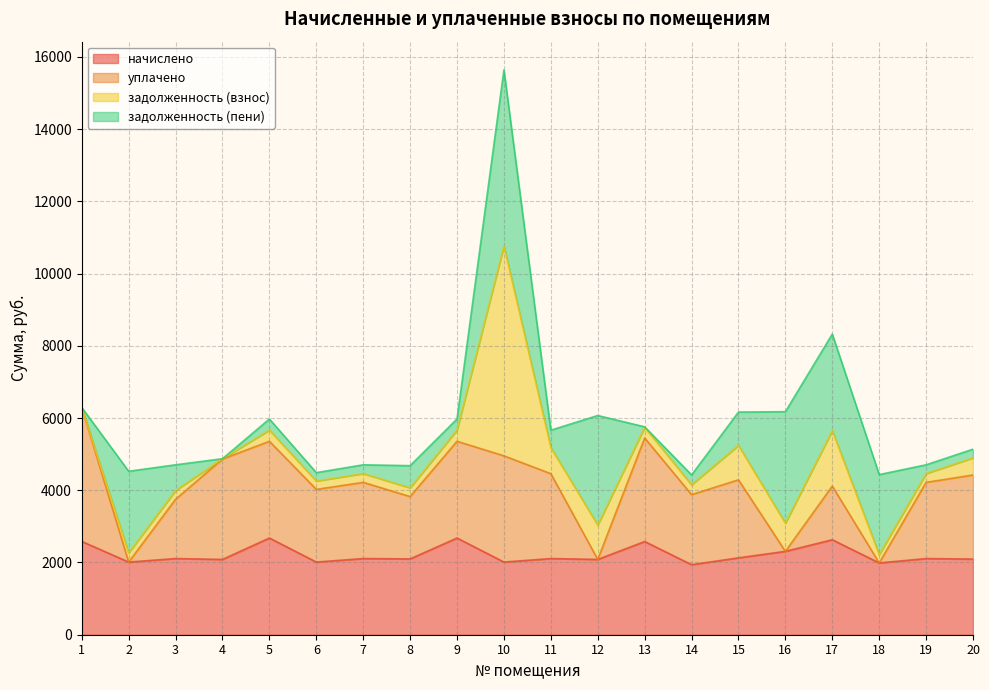

What are all the series names shown in the legend?

начислено, уплачено, задолженность (взнос), задолженность (пени)